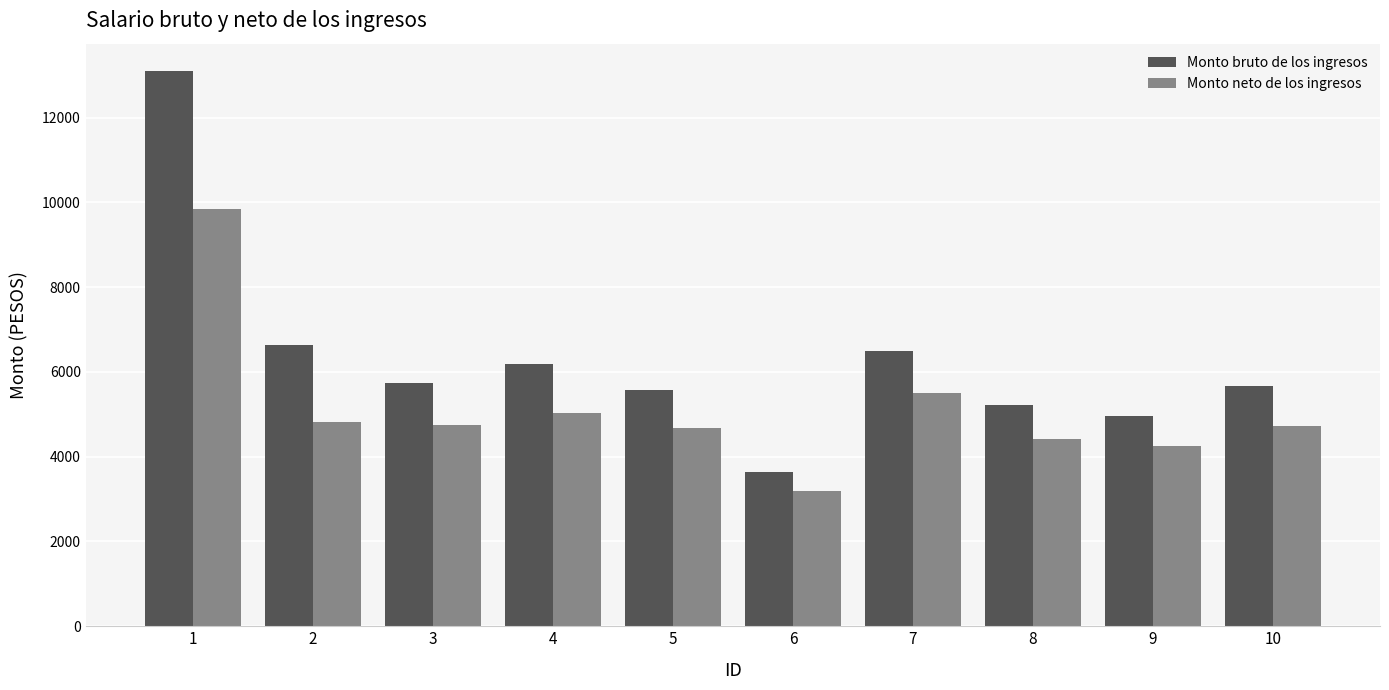

True or false: Monto bruto de los ingresos has a value of 2560.7 at 8.

False